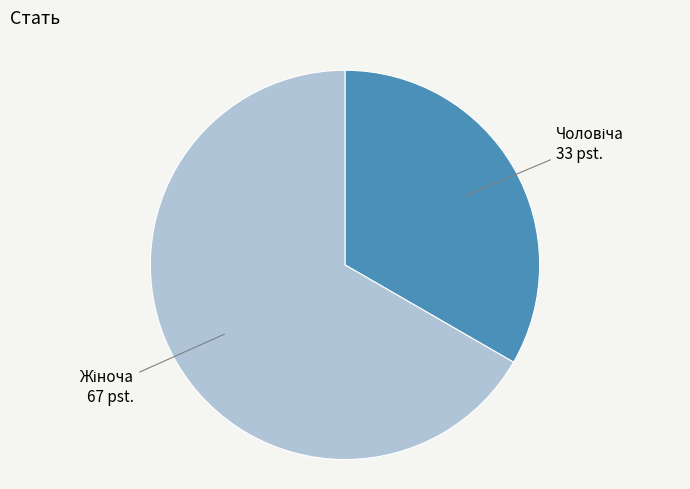

Does any single category account for the majority?

Yes